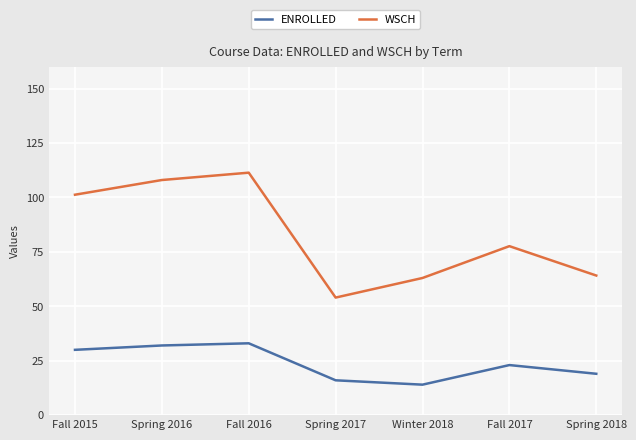

What is the sum of all ENROLLED values?

167.0